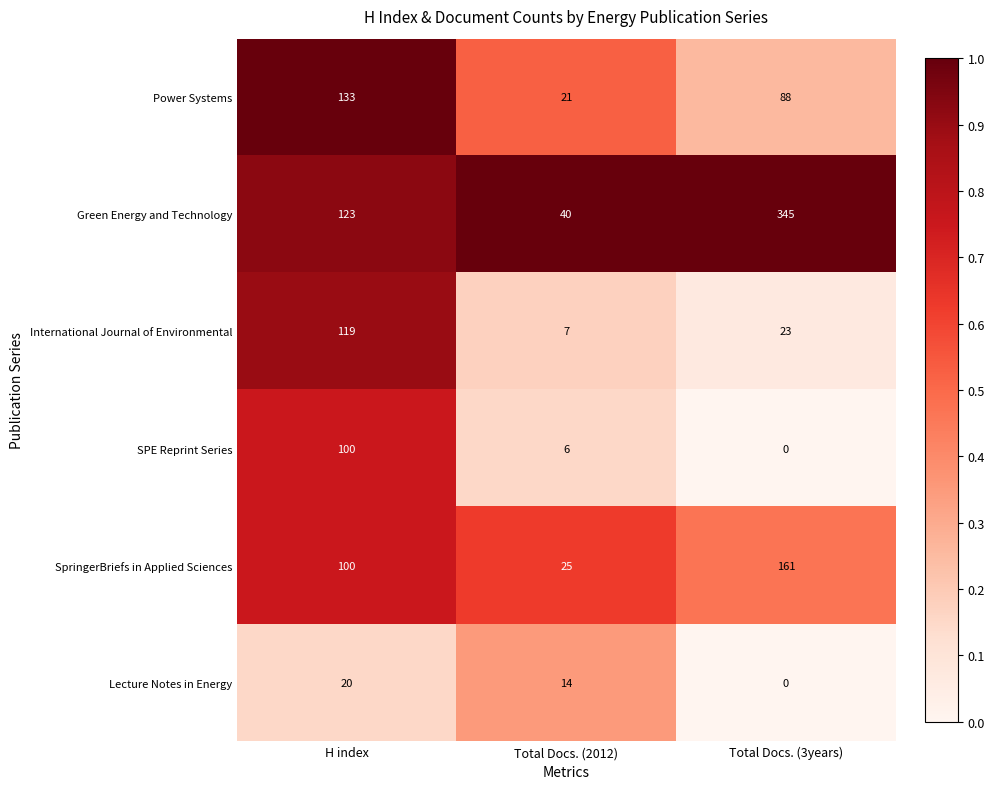

At which category is the sum across all series the highest?

Total Docs. (3years)